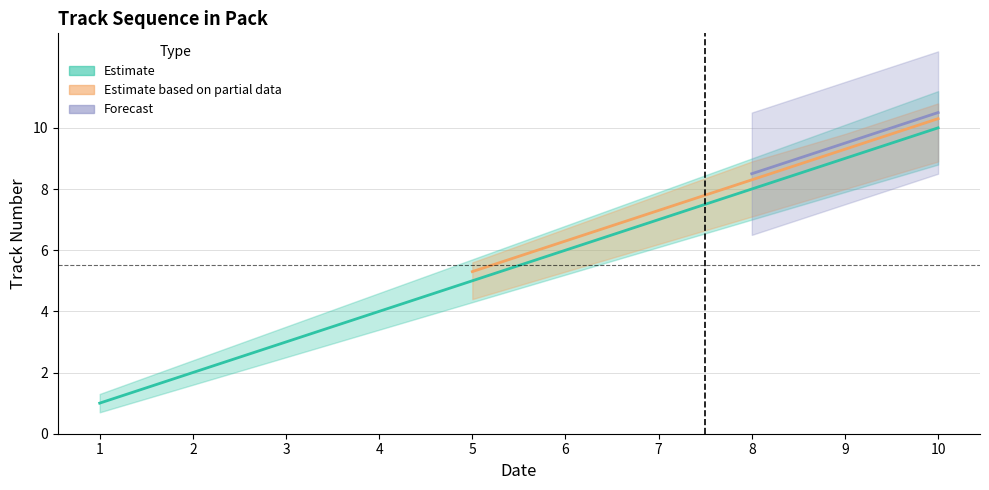

What is the difference between the second highest and second lowest values?

7